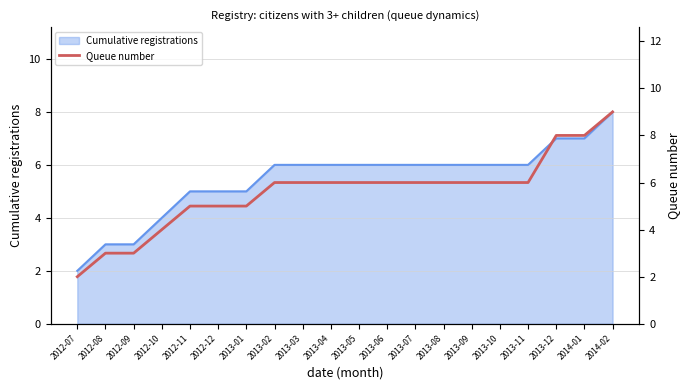

What is the value of the 5th point from the left?

5